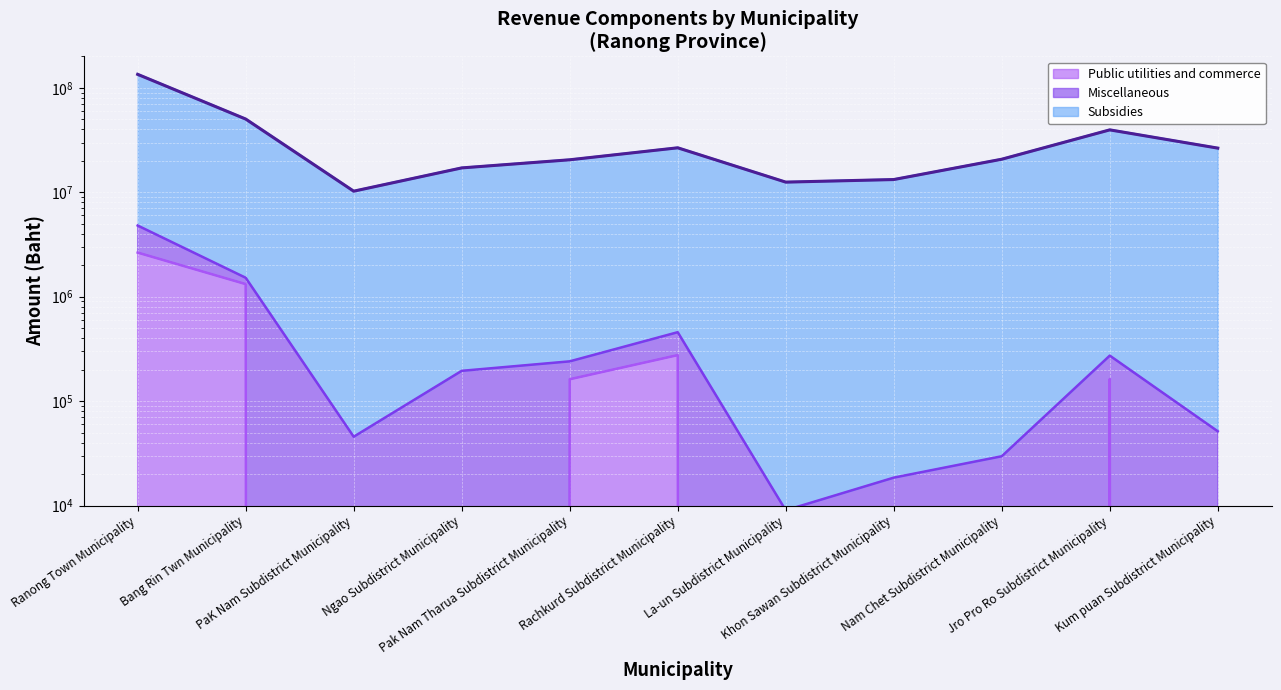

At which category is the sum across all series the highest?

Ranong Town Municipality